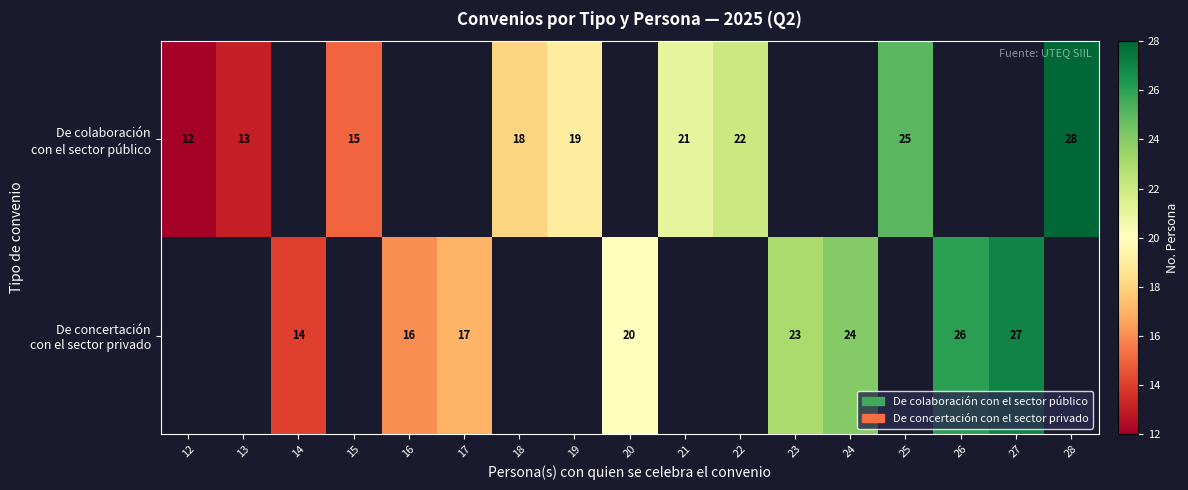

What is the difference between the maximum and second lowest values in the De colaboración con el sector público series?

15.0